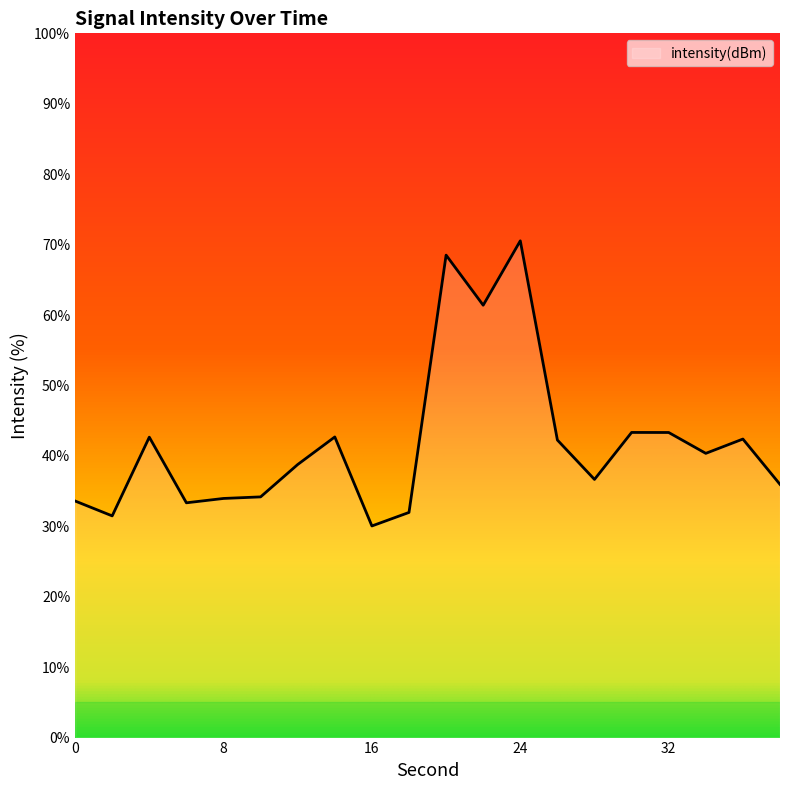

What is the greatest value displayed?

70.5